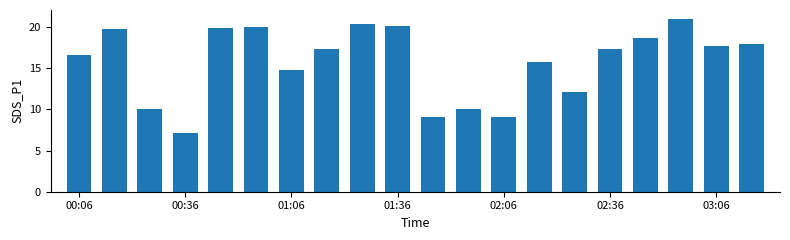

What is the value of the 7th bar from the left?

14.8